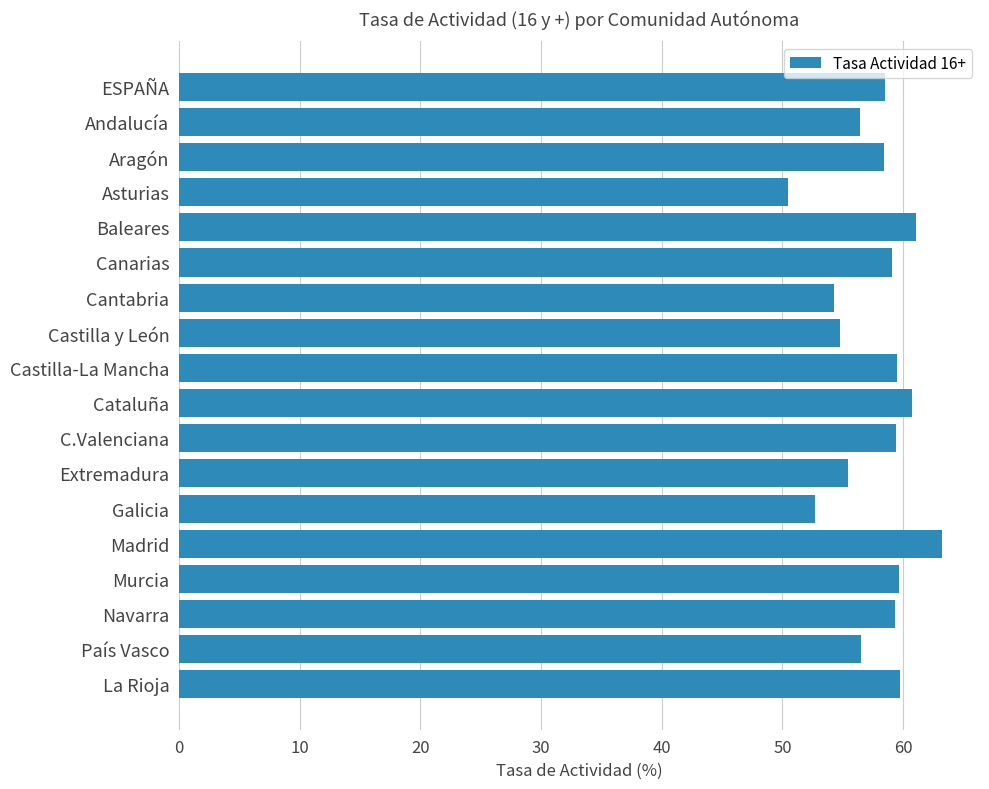

Which category has the lowest value across all series?

Asturias